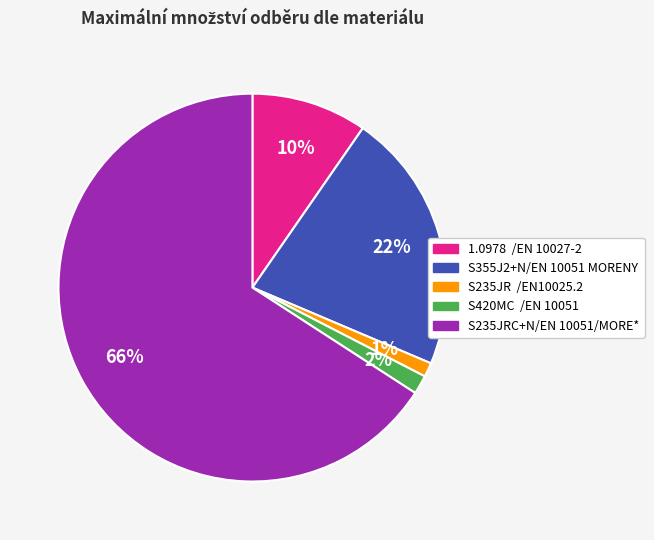

To the nearest percent, what is the average slice percentage?

20%